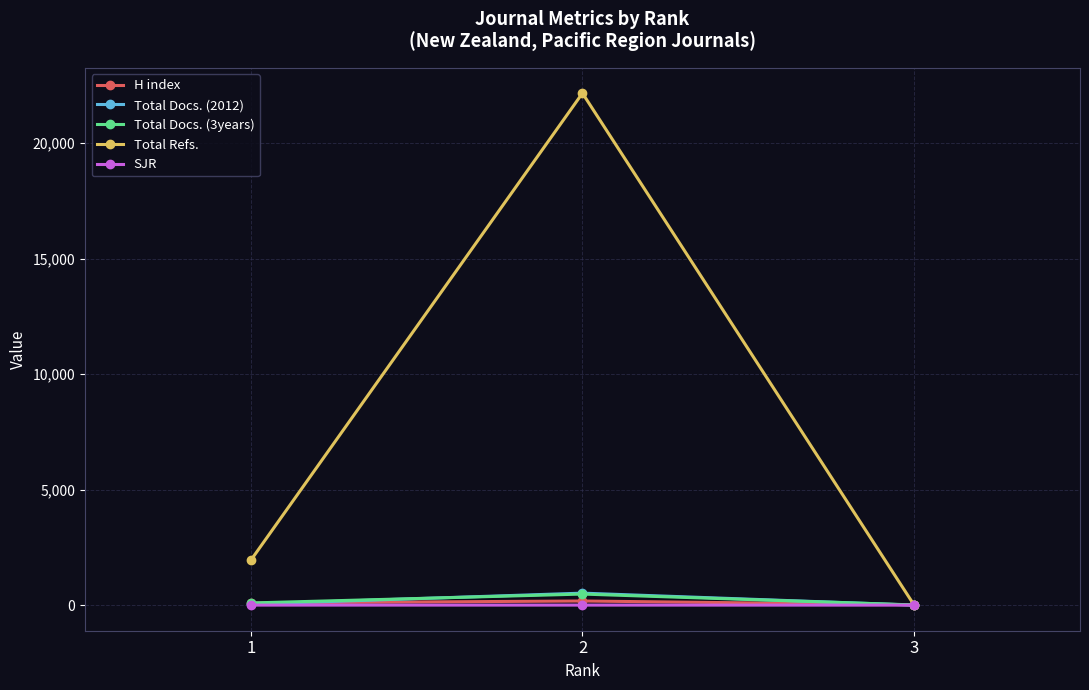

Which series has the largest total across all categories?

Total Refs.